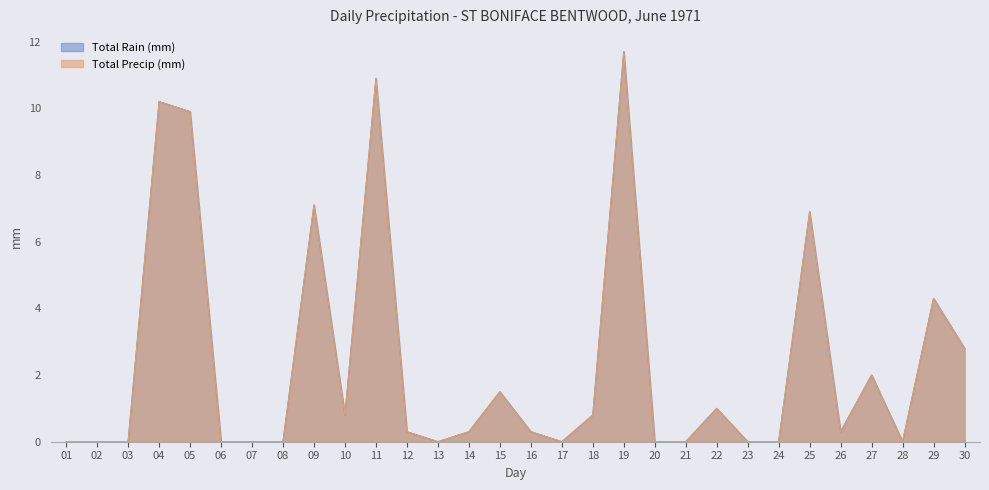

At which category does Total Precip (mm) reach its first local peak?

04